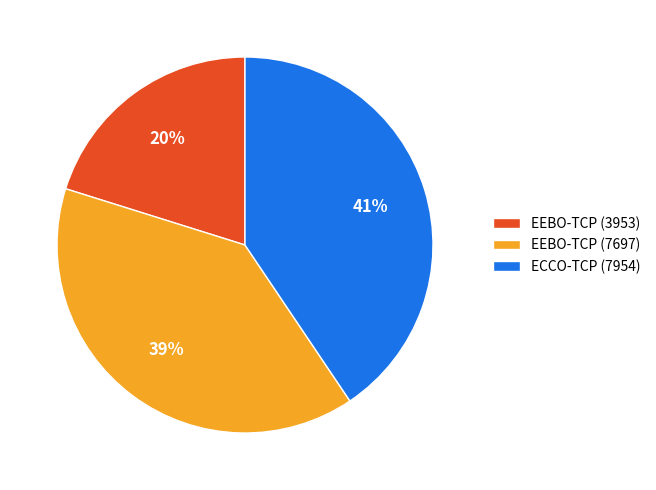

Is there a majority slice in this chart?

No